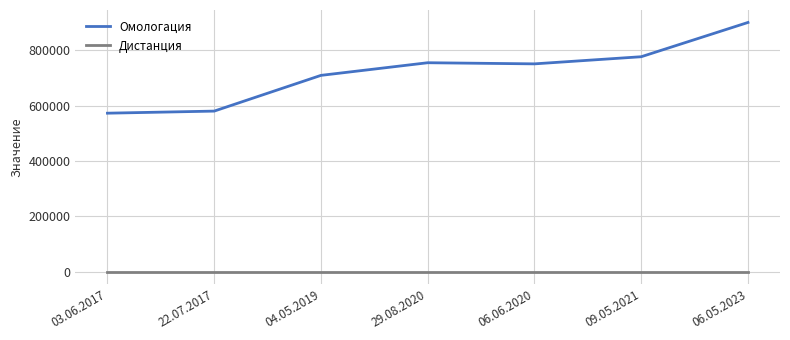

Which category has the highest value in the Омологация series?

06.05.2023